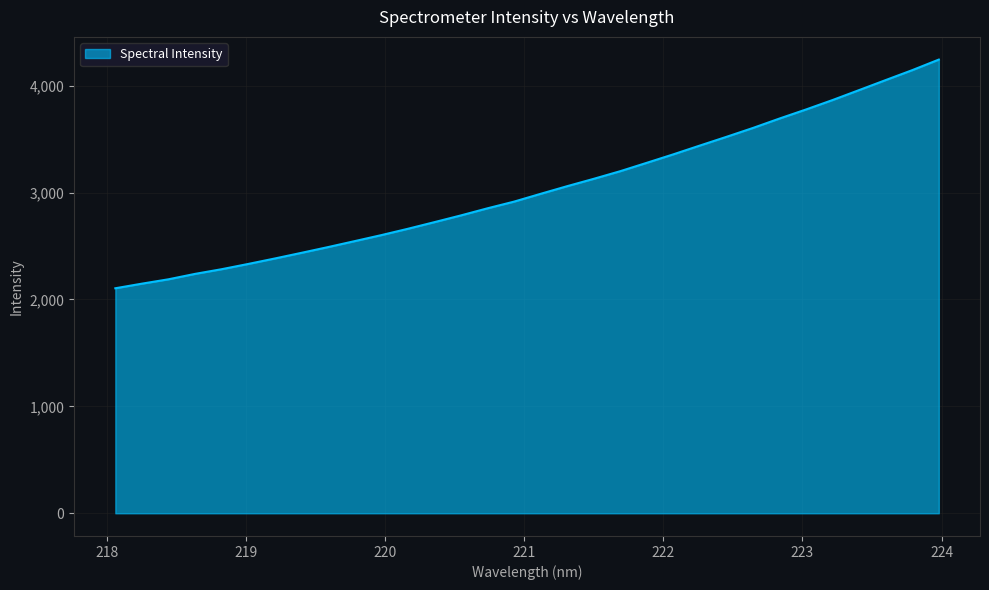

What is the difference between the maximum and minimum values?

2139.1